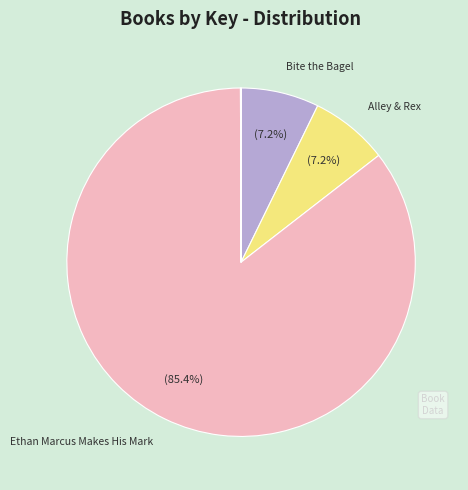

What is the largest slice in the pie chart?

Ethan Marcus Makes His Mark